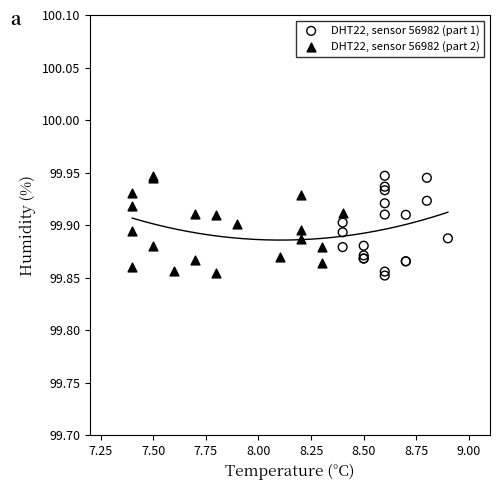

What are all the series names shown in the legend?

DHT22, sensor 56982 (part 1), DHT22, sensor 56982 (part 2)